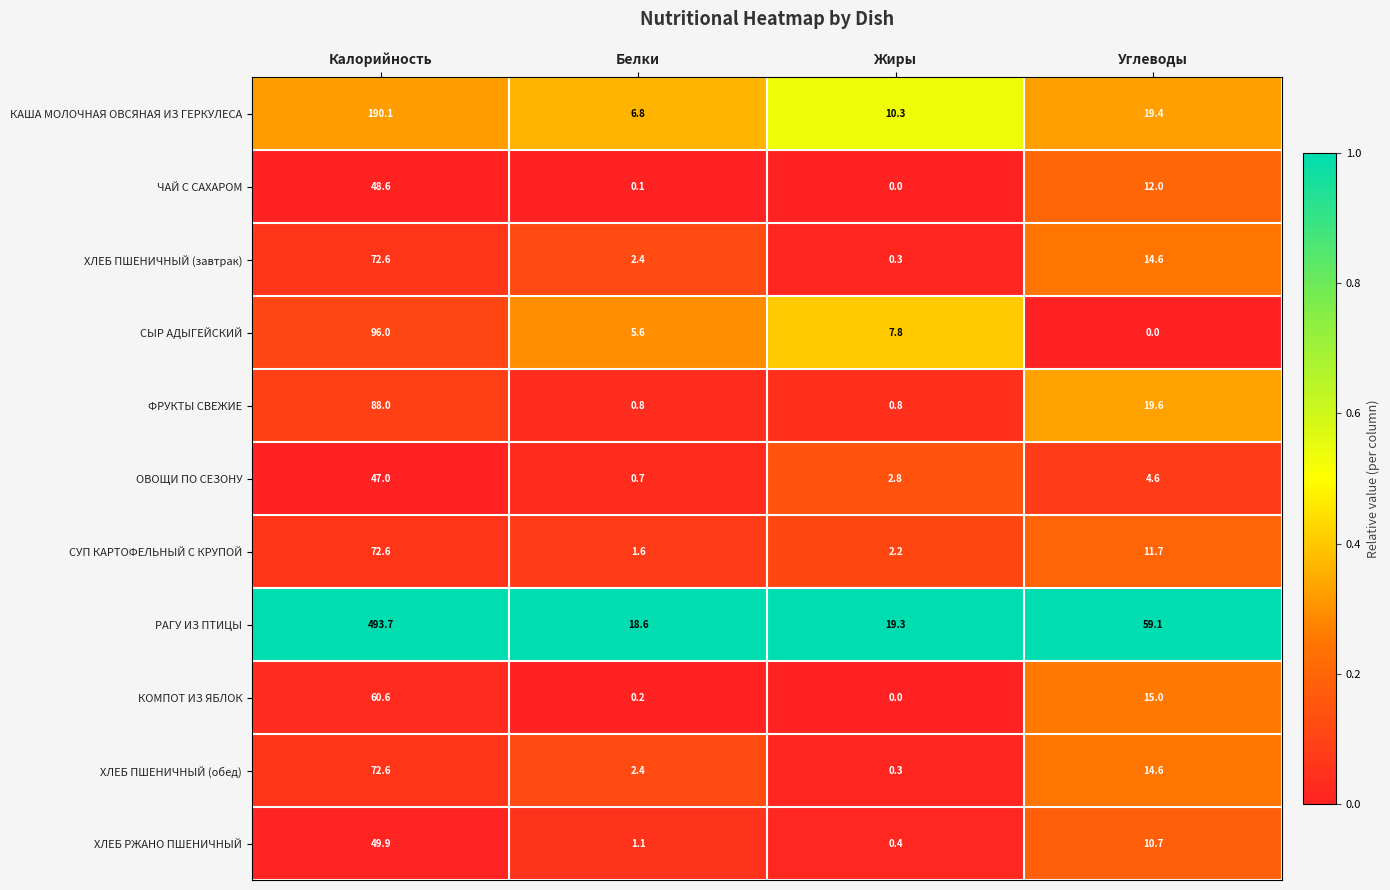

Rank the categories by СУП КАРТОФЕЛЬНЫЙ С КРУПОЙ value from highest to lowest.

Калорийность, Углеводы, Жиры, Белки